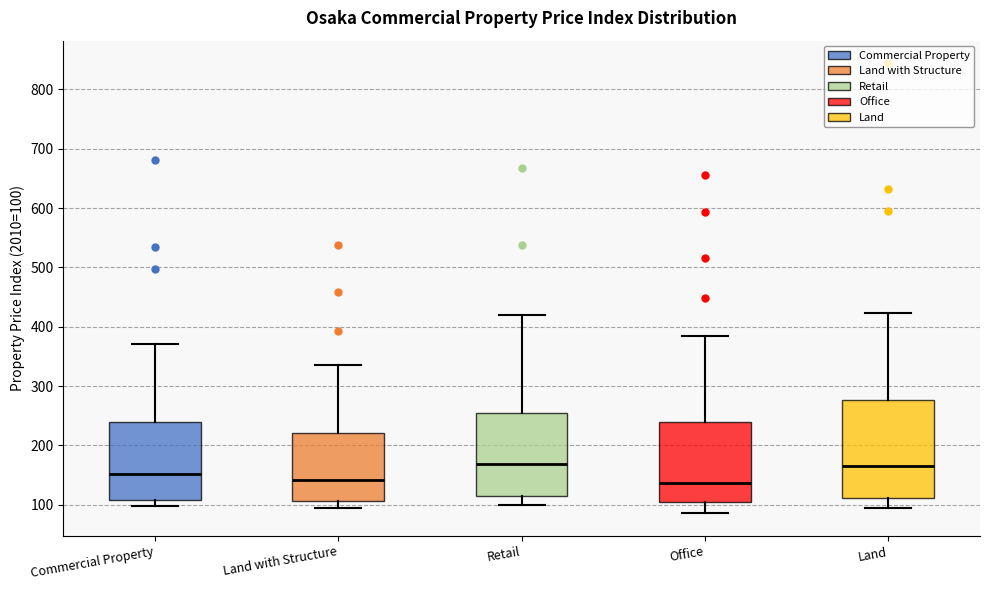

Reading left to right, read every box against the y-axis: the position of its median line, the range the box covers, and the ends of its whiskers. The values are not printed on the chart, so give them approximately, as read against the axis.

Commercial Property: median 150, box 110 to 240, whiskers 100 to 370
Land with Structure: median 140, box 110 to 220, whiskers 100 to 340
Retail: median 170, box 120 to 250, whiskers 100 to 420
Office: median 140, box 100 to 240, whiskers 90 to 380
Land: median 160, box 110 to 280, whiskers 90 to 420